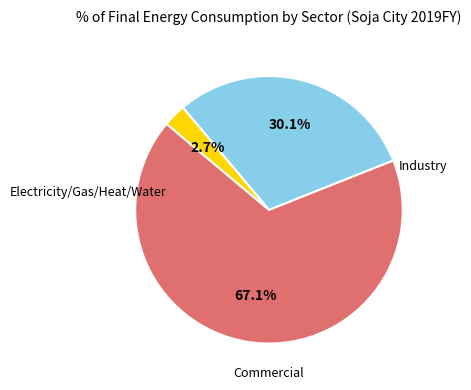

Is there a majority slice in this chart?

Yes